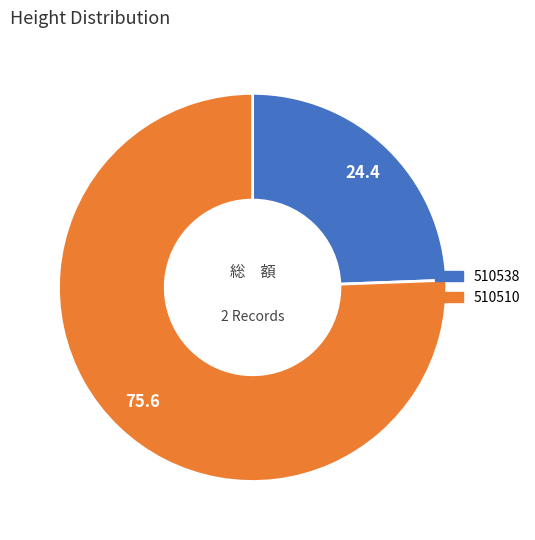

Is it true that 510510 is 65% of the pie?

False